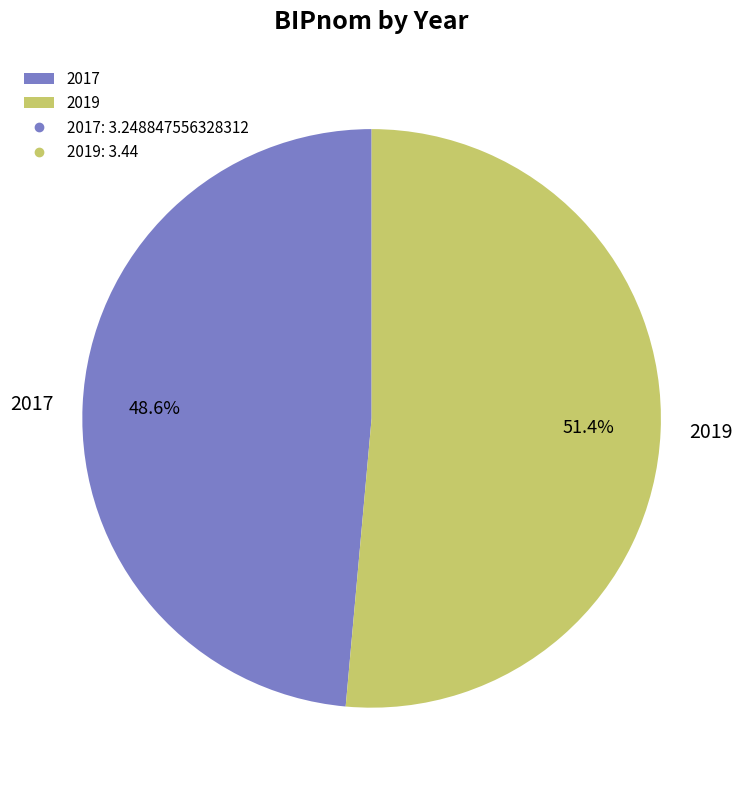

To the nearest percent, what is the difference between the 2017 and 2019 slice percentages?

3%